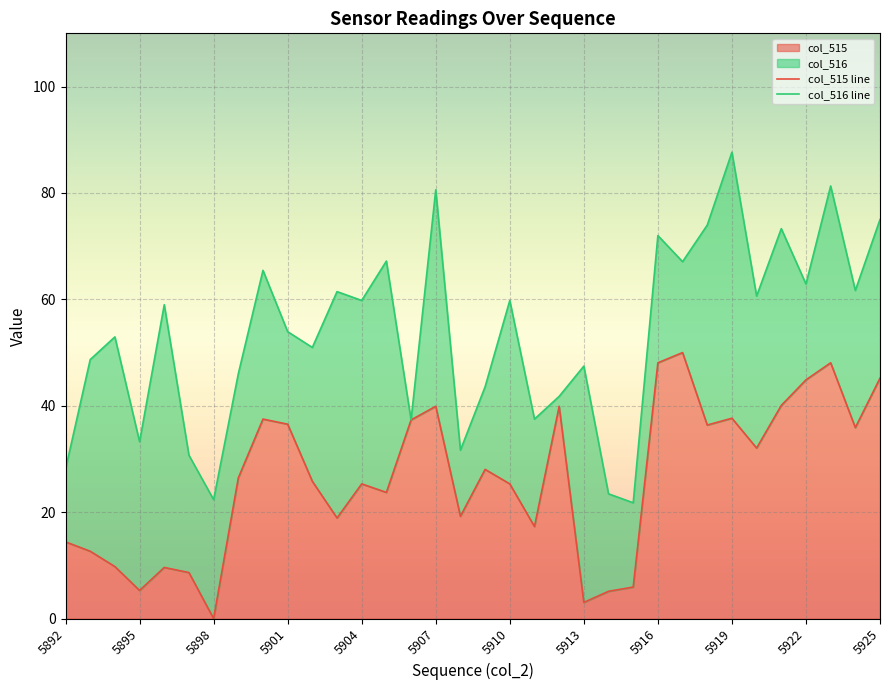

The col_515 series shows 45.2 at 5925. True or false?

True